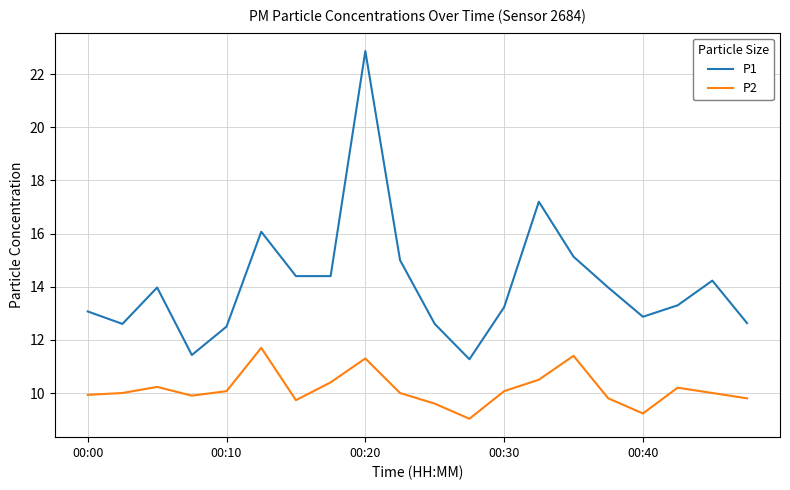

What is the minimum value shown in the chart?

9.0